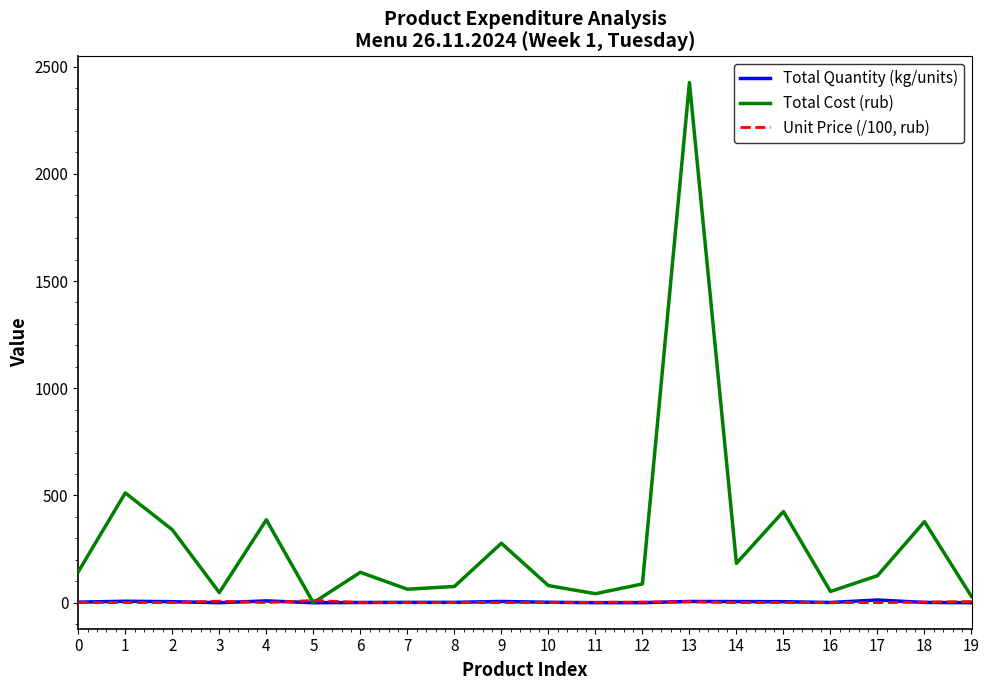

Which series has the largest range (max minus min)?

Total Cost (rub)